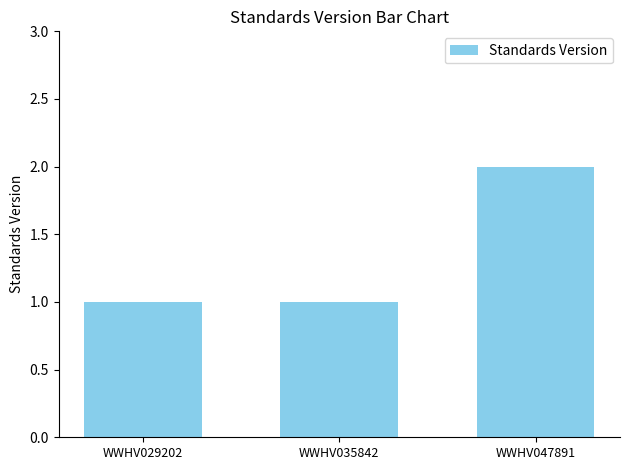

How many series are shown in this chart?

1